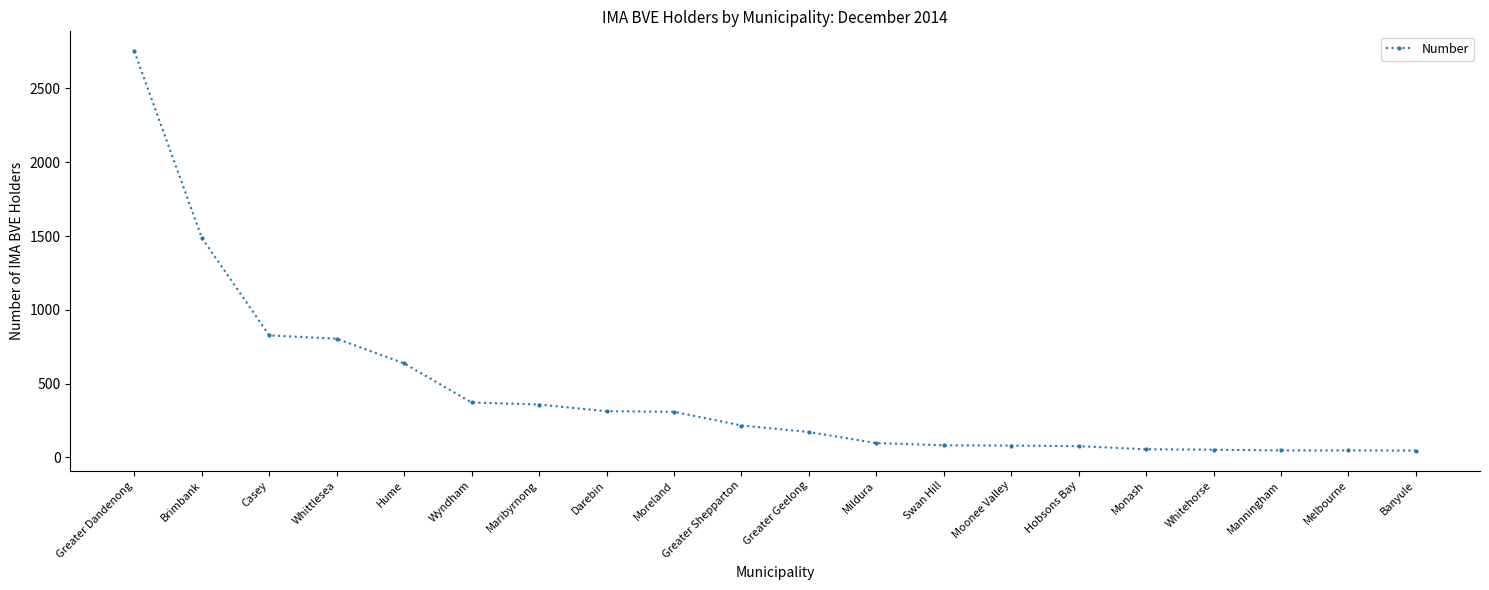

At which category does the chart reach its peak across all series?

Greater Dandenong